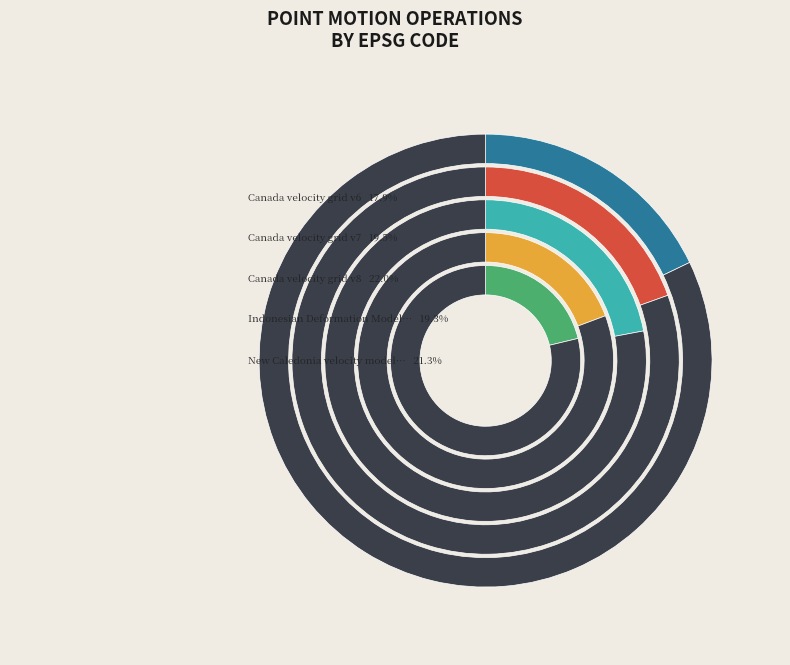

What is the ratio of the value at New Caledonia velocity model 2015 to the value at Canada velocity grid v8?

1.0